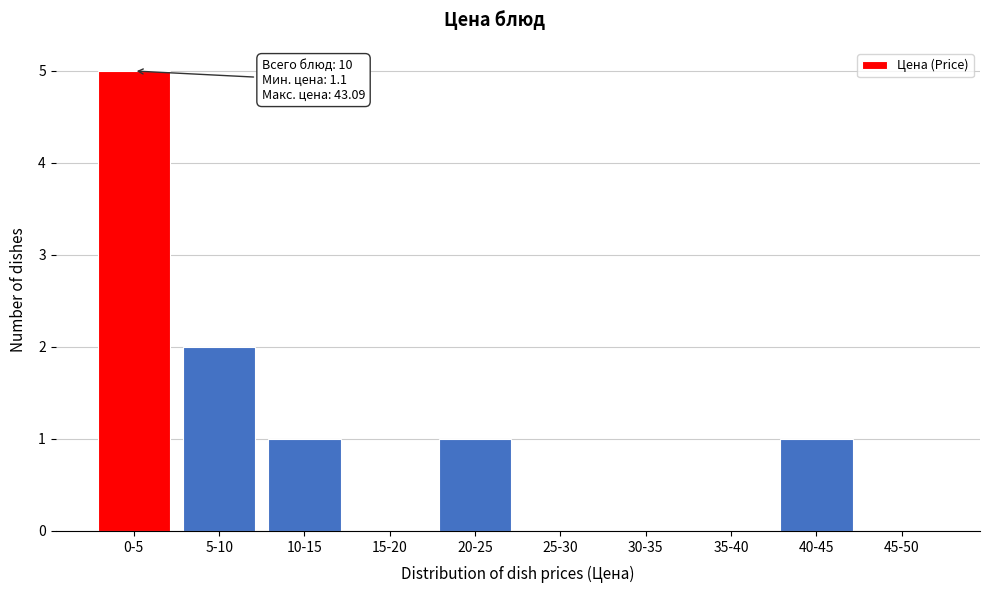

Reading left to right, extract all data points from this chart.

0-5=5	5-10=2	10-15=1	15-20=0	20-25=1	25-30=0	30-35=0	35-40=0	40-45=1	45-50=0